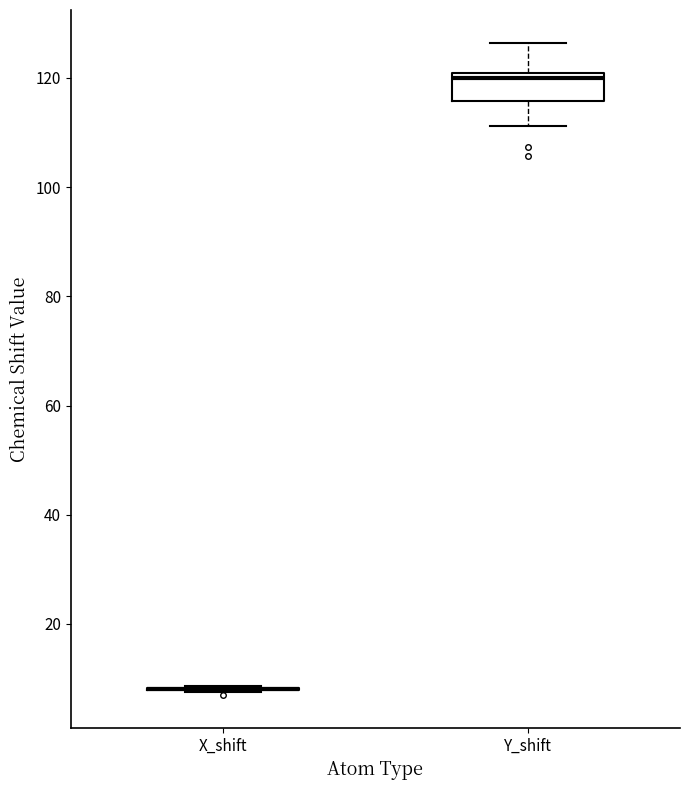

Reading left to right, transcribe this box plot: for each box, give where its median line is, the range the box spans, and where its two whiskers end, as read against the y-axis. The values are not printed on the chart, so give them approximately, as read against the axis.

X_shift: box collapsed to a line at 8, whiskers 8 to 8
Y_shift: median 120 (just below the box's upper edge), box 116 to 120, whiskers 112 to 126